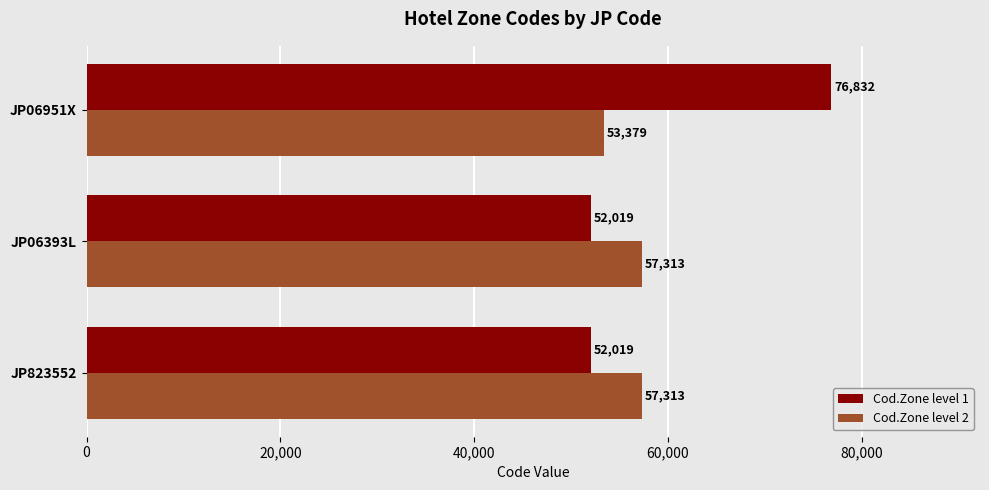

Which series has the widest spread of values?

Cod.Zone level 1